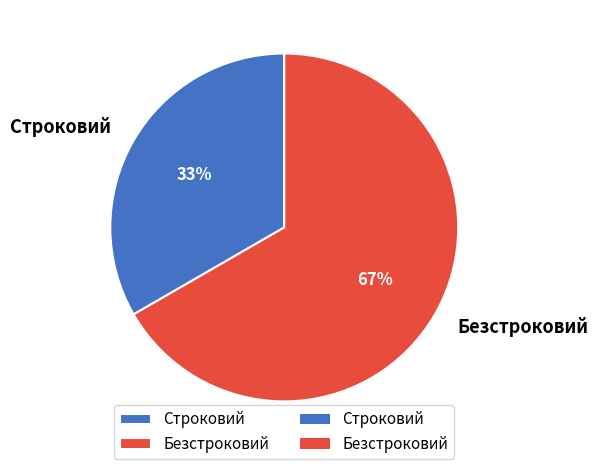

Is it true that Строковий is 20% of the pie?

False